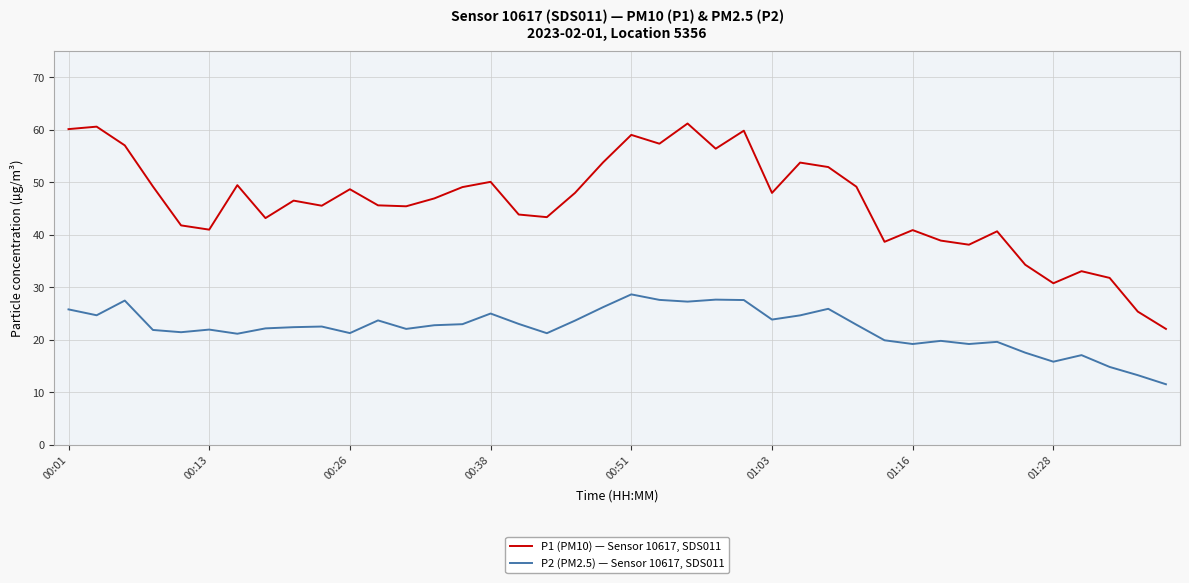

True or false: P1 (PM10) — Sensor 10617, SDS011 and P2 (PM2.5) — Sensor 10617, SDS011 cross at least once.

False